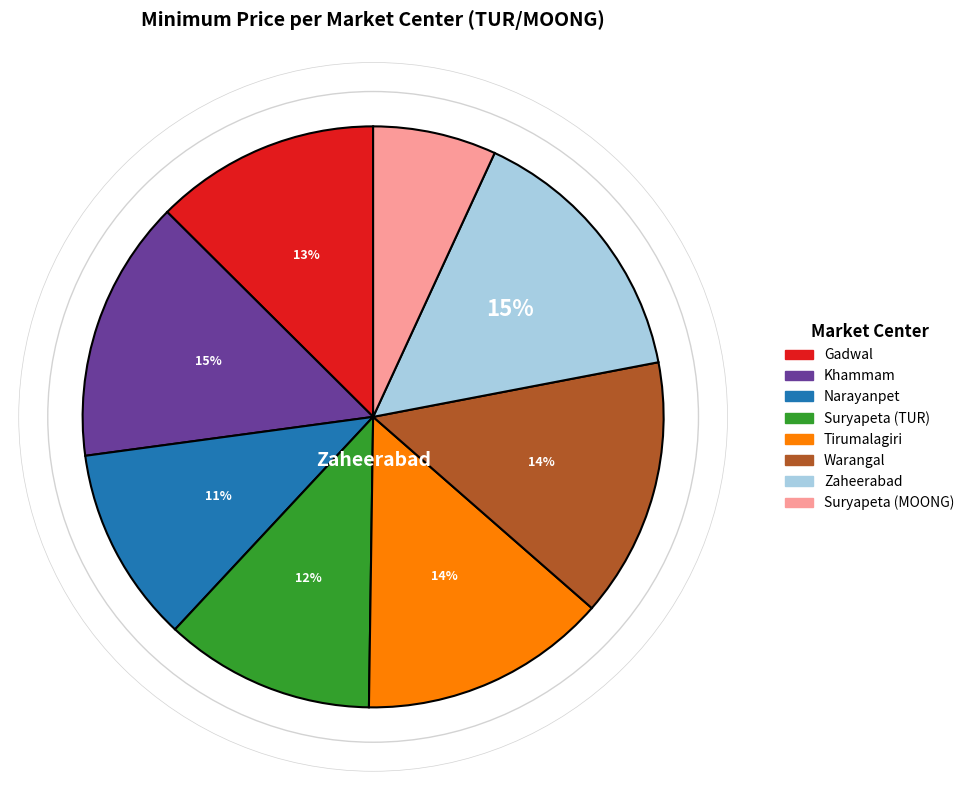

To the nearest percent, what percentage of the pie is Suryapeta (TUR)?

12%